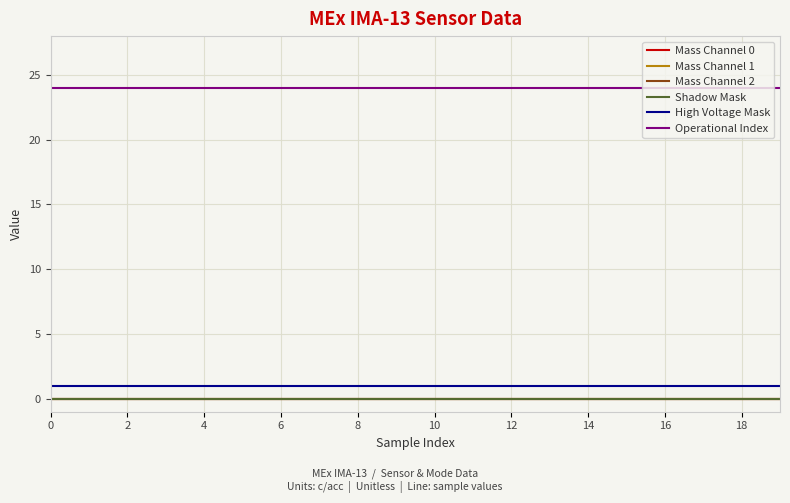

What is the value of the Operational Index point at the 2nd from the left?

24